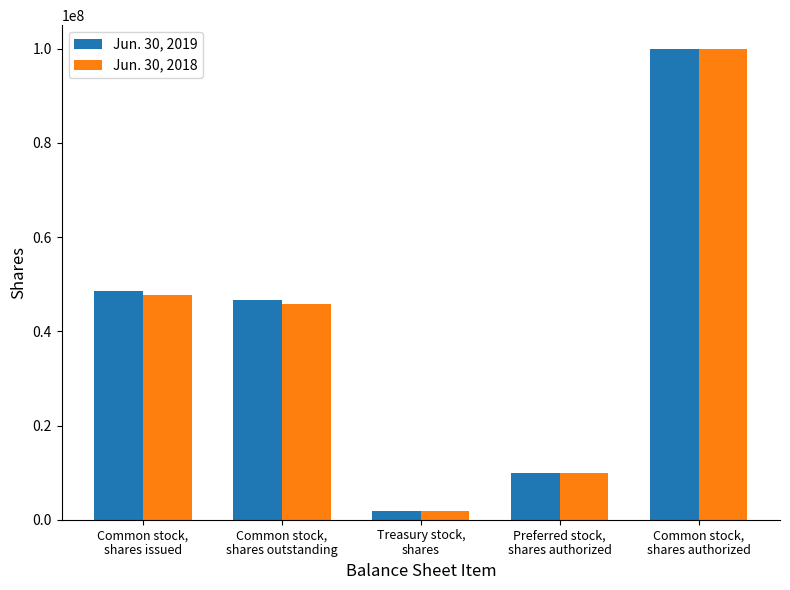

What position from the right is Common stock,
shares authorized?

1